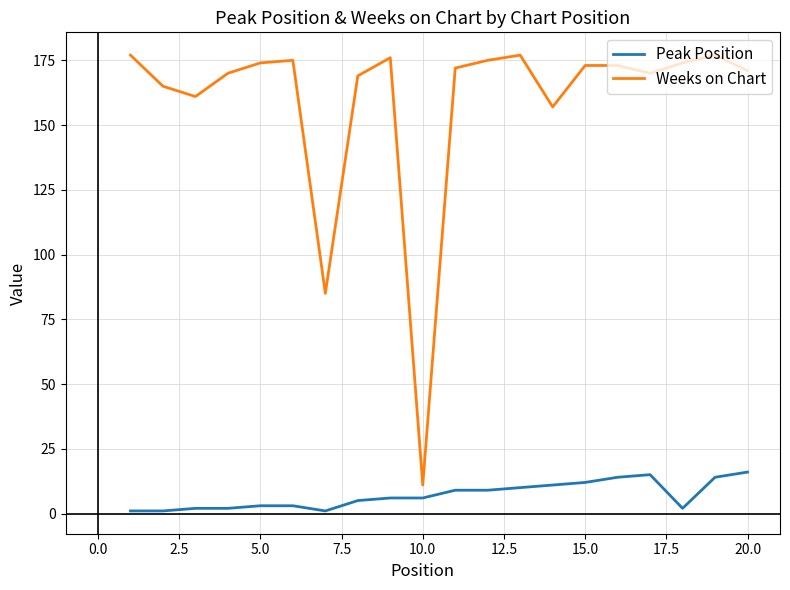

How many lines are shown in the chart?

2